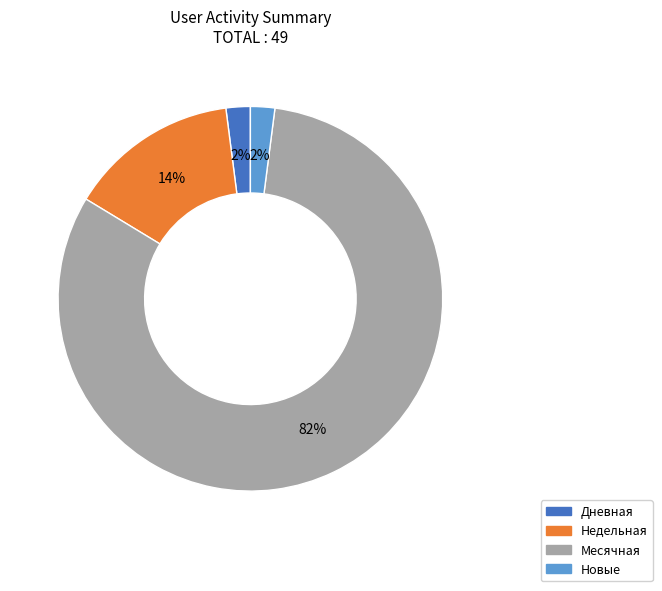

Does any single category account for the majority?

Yes